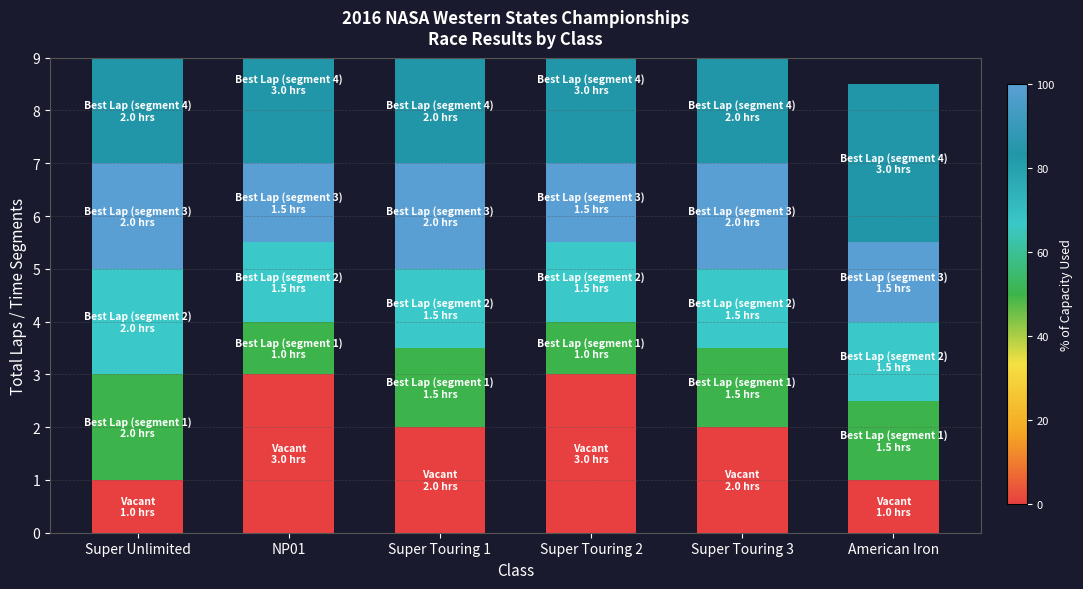

What is the label of the 3rd bar from the right?

Super Touring 2